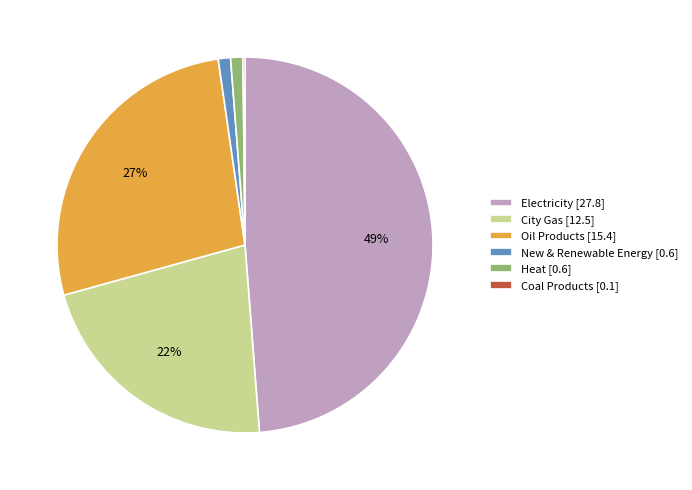

To the nearest percent, what is the difference between the largest and smallest slice percentages?

49%